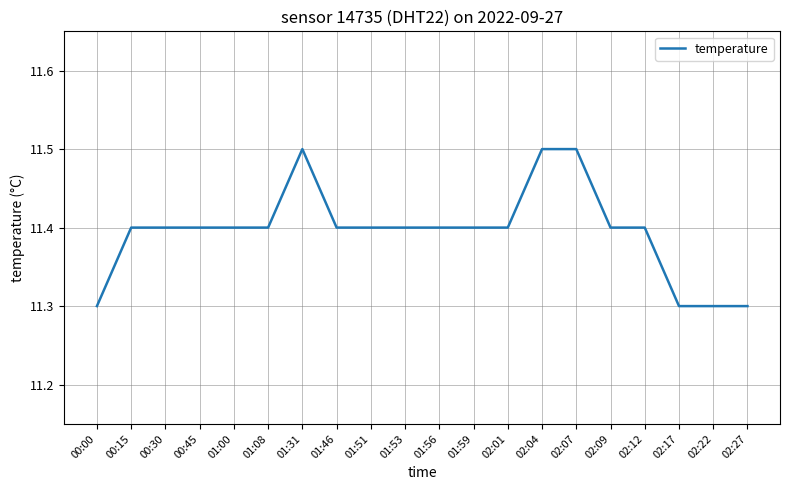

What position from the right is 02:17?

3